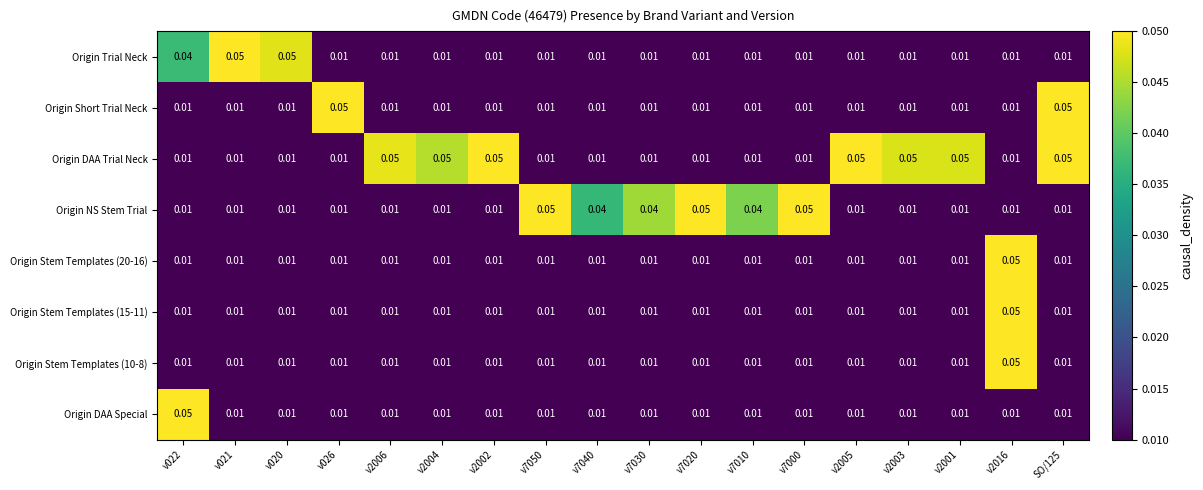

Between v7050 and v7030, which series saw the biggest shift?

Origin NS Stem Trial